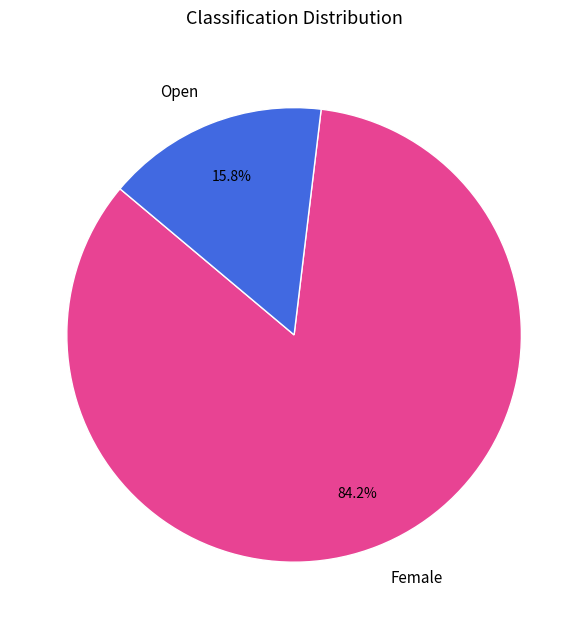

Is the sum of Open and Female greater than half?

Yes